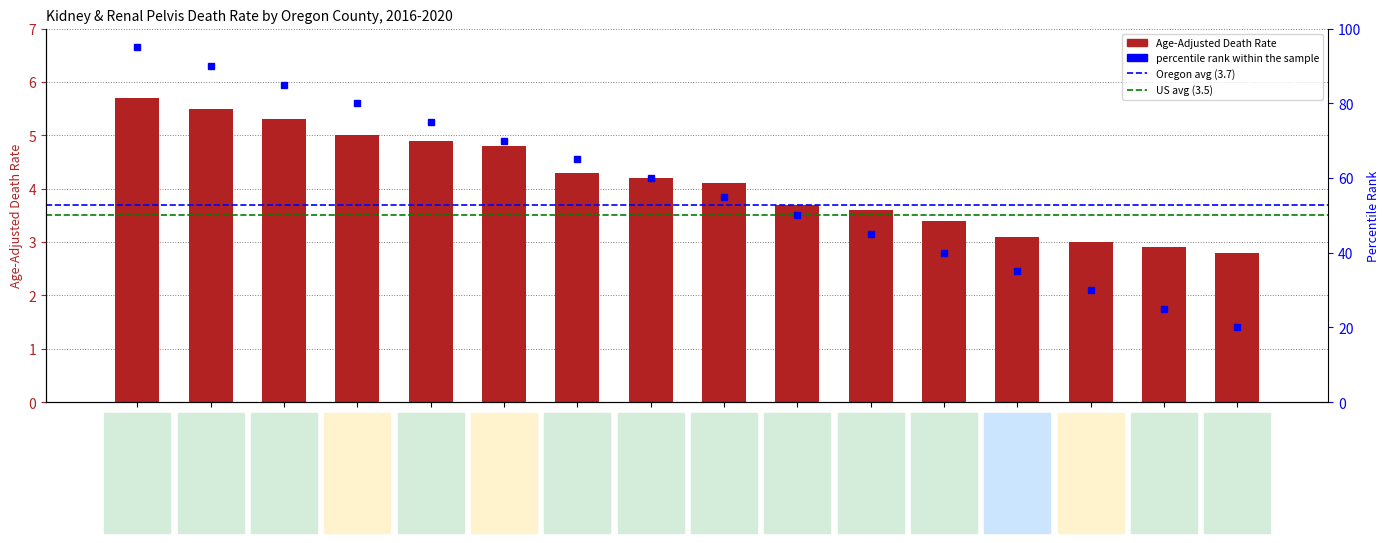

What is the value of the 7th bar from the left?

4.3